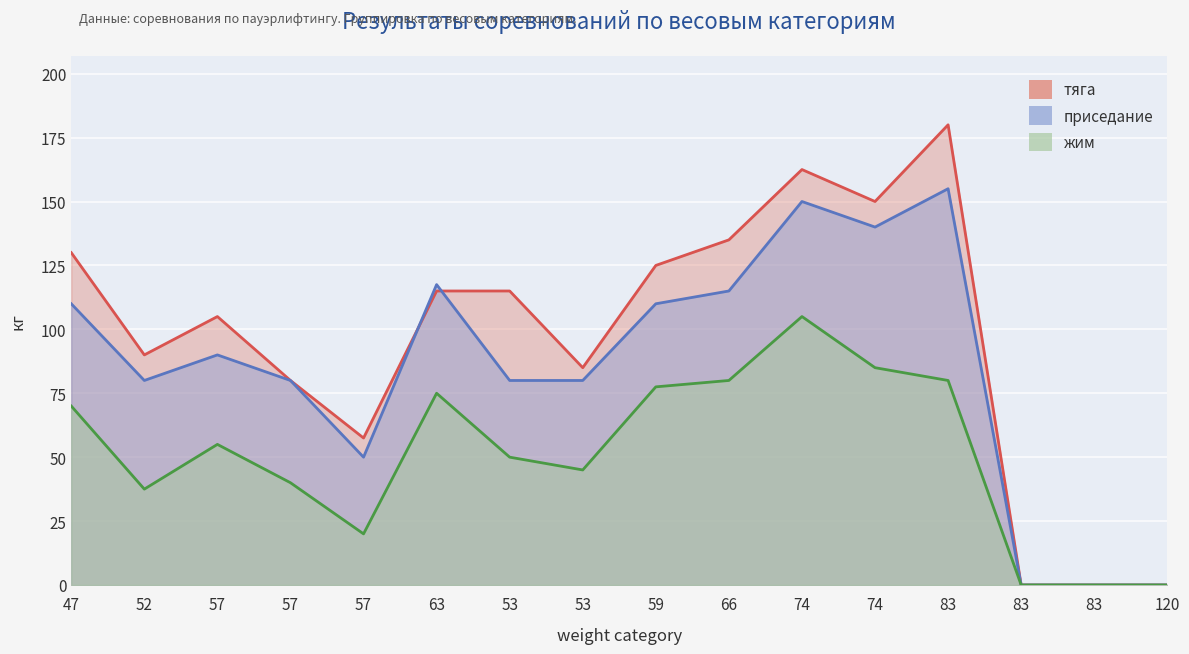

What is the spread (max minus min) of values at 52?

52.5